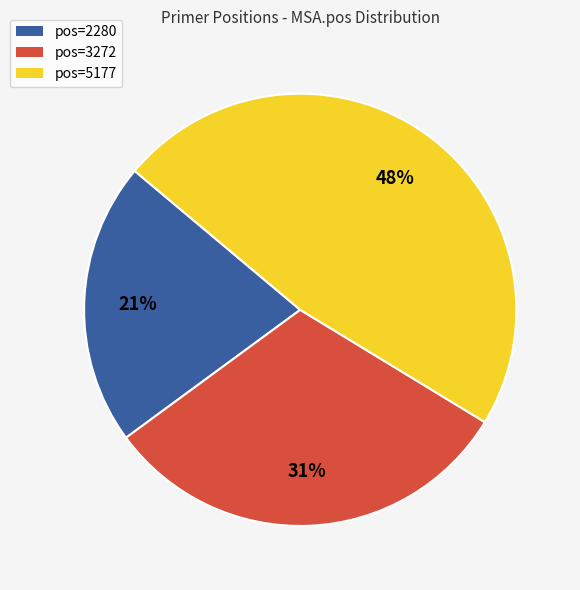

To the nearest percent, what percentage of the pie is pos=5177?

48%